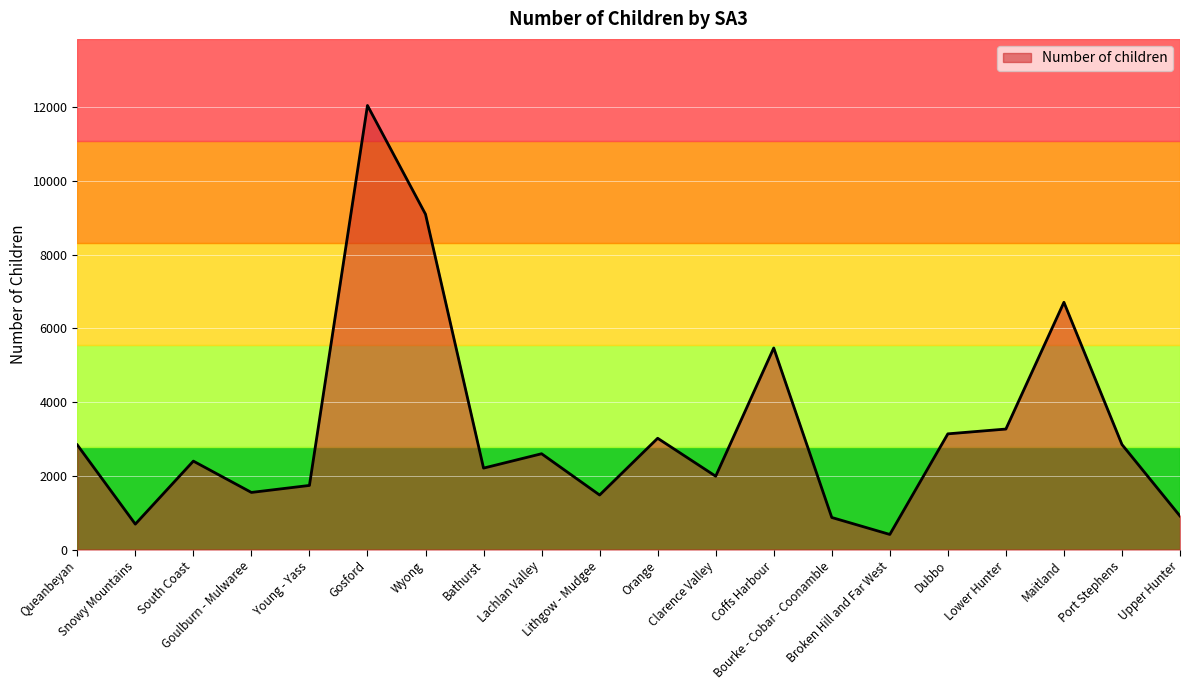

Where does the data first go above 2600?

Queanbeyan